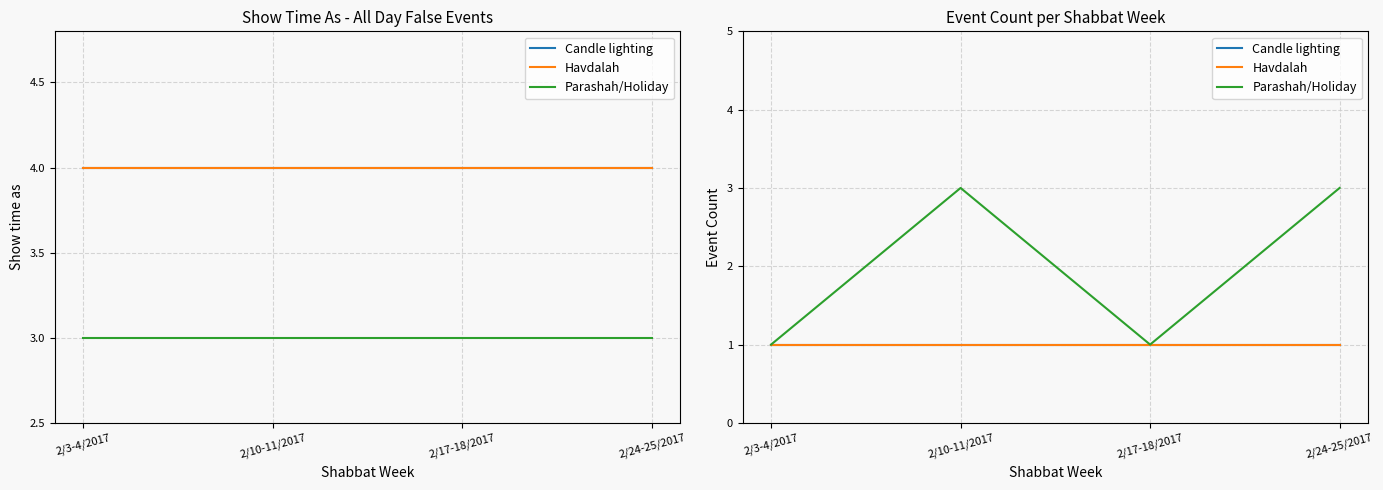

What is the average value of the Candle lighting series?

1